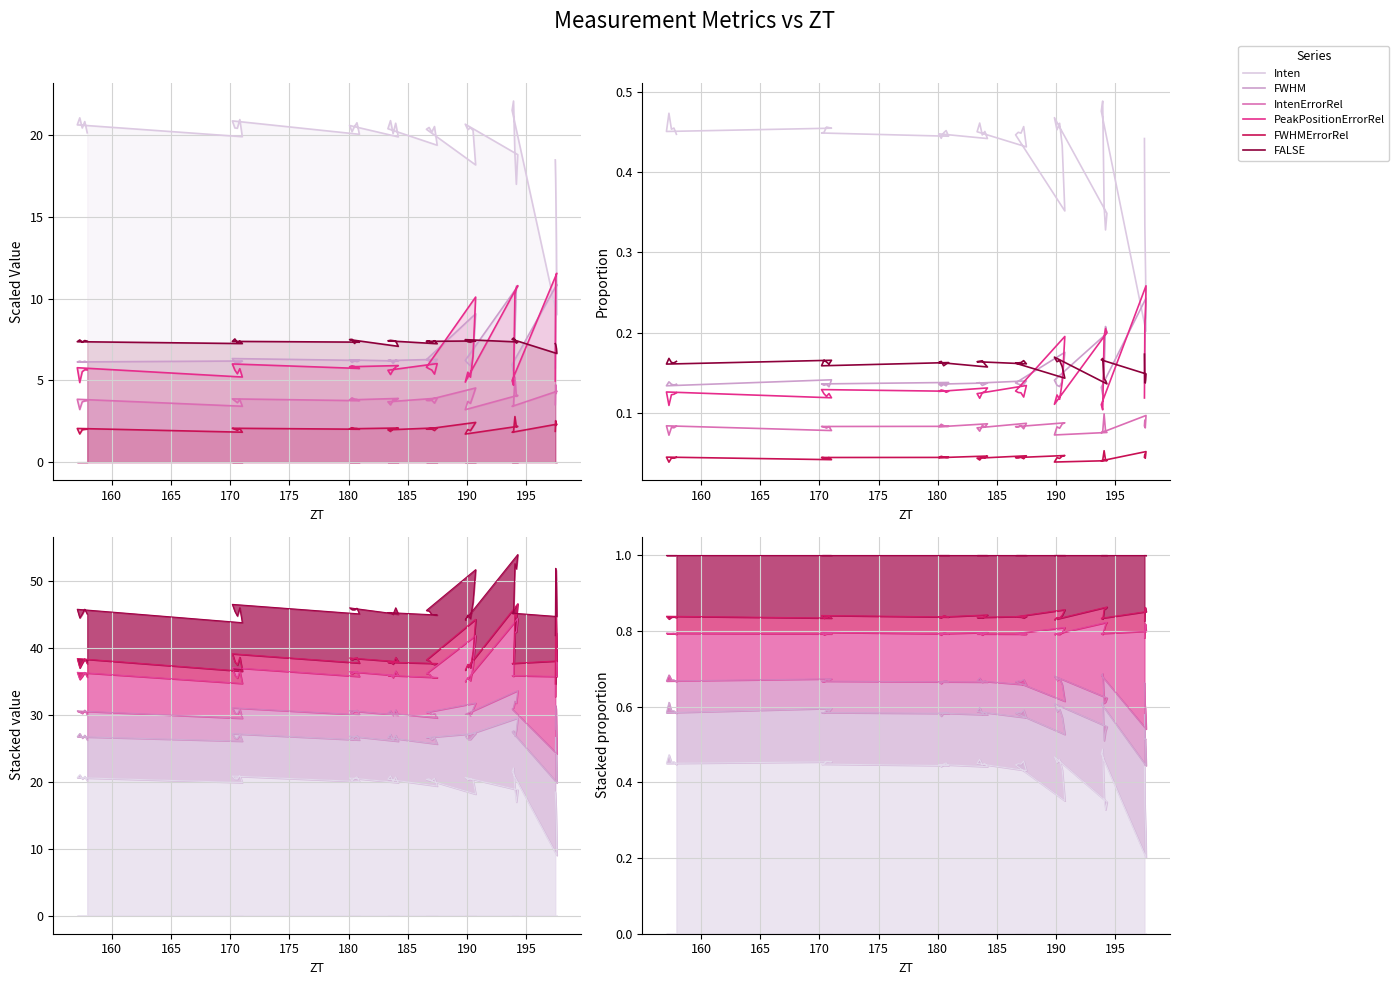

Reading right to left, what are all the values shown in this chart?

Inten: 0.4	0.3	0.3	0.3	0.2	0.5	0.5	0.4	0.3	0.3	0.5	0.5	0.5	0.4	0.4	0.4	0.4	0.4	0.5	0.4	0.4	0.5	0.4	0.5	0.4	0.4	0.4	0.4	0.5	0.4	0.4	0.4	0.5	0.5	0.5	0.5	0.5	0.5	0.5	0.4
FWHM: 0.1	0.2	0.2	0.2	0.2	0.1	0.1	0.2	0.2	0.2	0.1	0.1	0.1	0.1	0.2	0.1	0.1	0.1	0.1	0.1	0.1	0.1	0.1	0.1	0.1	0.1	0.1	0.1	0.1	0.1	0.1	0.1	0.1	0.1	0.1	0.1	0.1	0.1	0.1	0.1
IntenErrorRel: 0.1	0.1	0.1	0.1	0.1	0.1	0.1	0.1	0.1	0.1	0.1	0.1	0.1	0.1	0.1	0.1	0.1	0.1	0.1	0.1	0.1	0.1	0.1	0.1	0.1	0.1	0.1	0.1	0.1	0.1	0.1	0.1	0.1	0.1	0.1	0.1	0.1	0.1	0.1	0.1
PeakPositionErrorRel: 0.1	0.2	0.2	0.2	0.3	0.1	0.1	0.2	0.2	0.2	0.1	0.1	0.1	0.1	0.2	0.1	0.1	0.1	0.1	0.1	0.1	0.1	0.1	0.1	0.1	0.1	0.1	0.1	0.1	0.1	0.1	0.1	0.1	0.1	0.1	0.1	0.1	0.1	0.1	0.1
FWHMErrorRel: 0.0	0.0	0.0	0.0	0.1	0.0	0.0	0.1	0.0	0.0	0.0	0.0	0.0	0.0	0.0	0.0	0.0	0.0	0.0	0.0	0.0	0.0	0.0	0.0	0.0	0.0	0.0	0.0	0.0	0.0	0.0	0.0	0.0	0.0	0.0	0.0	0.0	0.0	0.0	0.0
FALSE: 0.2	0.1	0.1	0.1	0.1	0.2	0.2	0.1	0.1	0.1	0.2	0.2	0.2	0.2	0.1	0.2	0.2	0.2	0.2	0.2	0.2	0.2	0.2	0.2	0.2	0.2	0.2	0.2	0.2	0.2	0.2	0.2	0.2	0.2	0.2	0.2	0.2	0.2	0.2	0.2